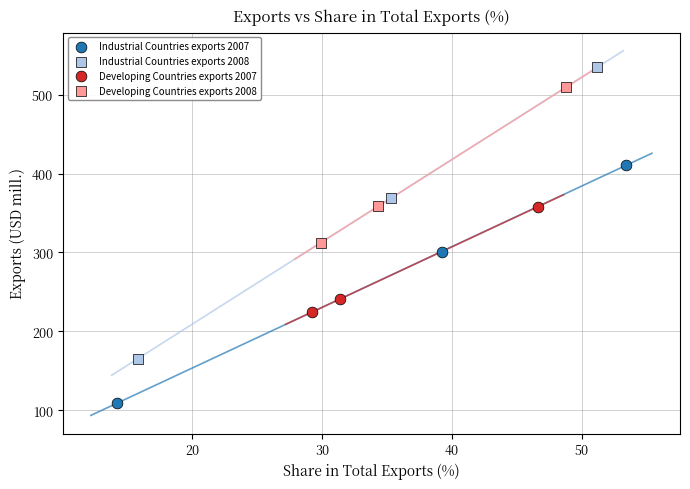

What are all the series names shown in the legend?

Industrial Countries exports 2007, Industrial Countries exports 2008, Developing Countries exports 2007, Developing Countries exports 2008